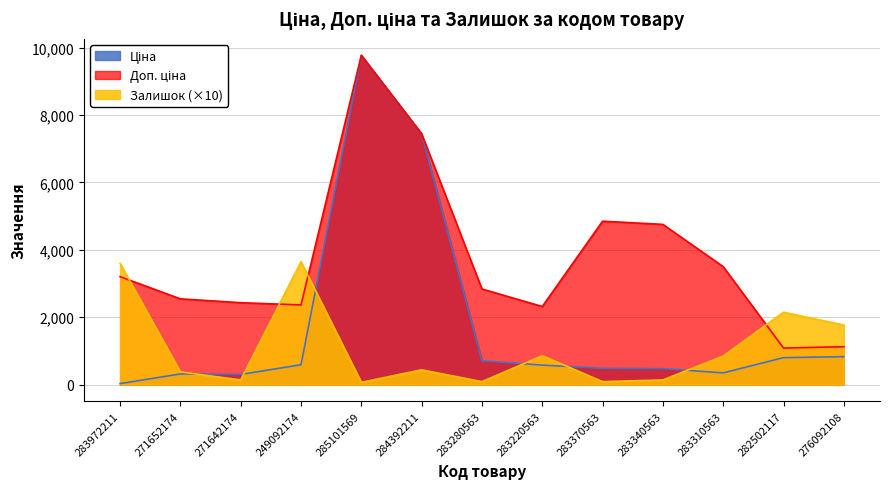

What are all the series names shown in the legend?

Ціна, Доп. ціна, Залишок